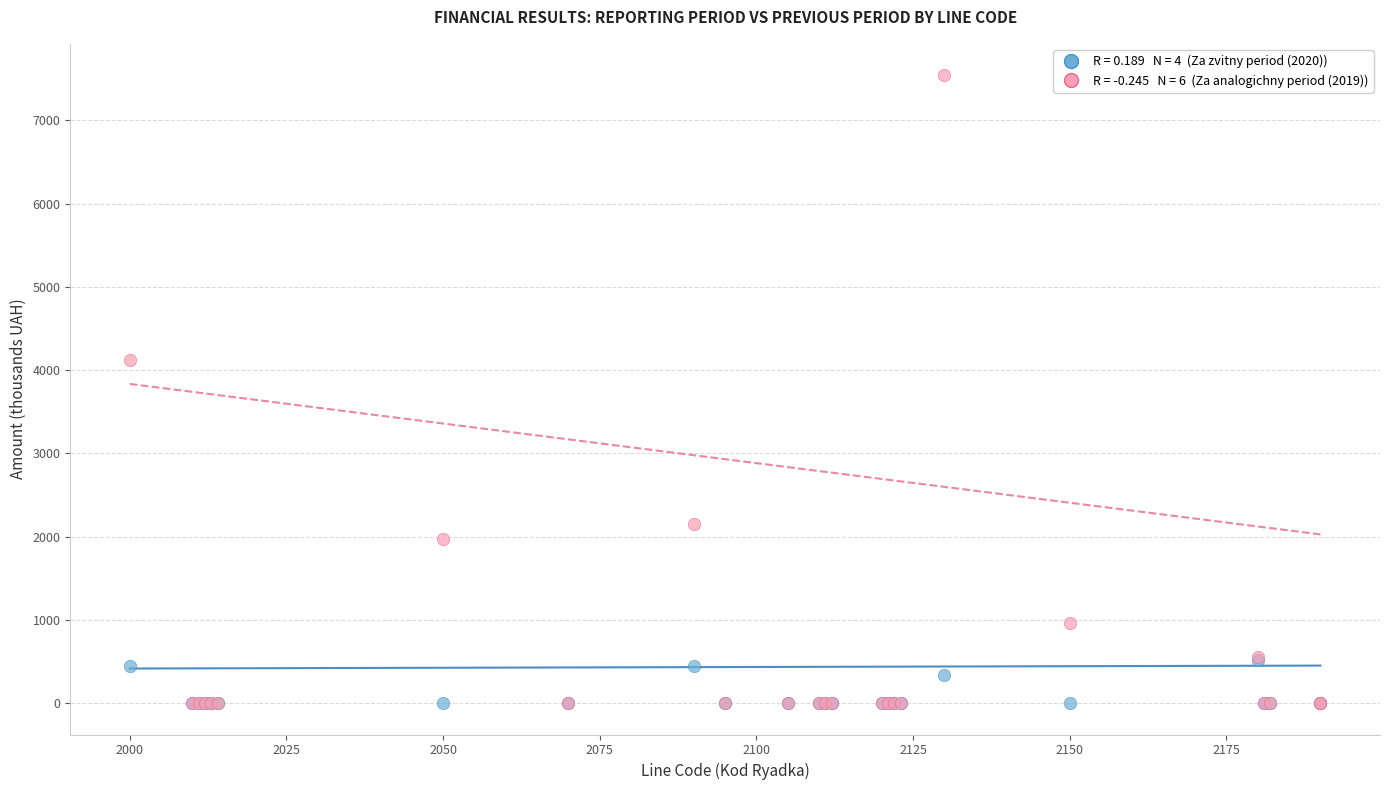

Across all series, what Y value is closest to 3771?

4119